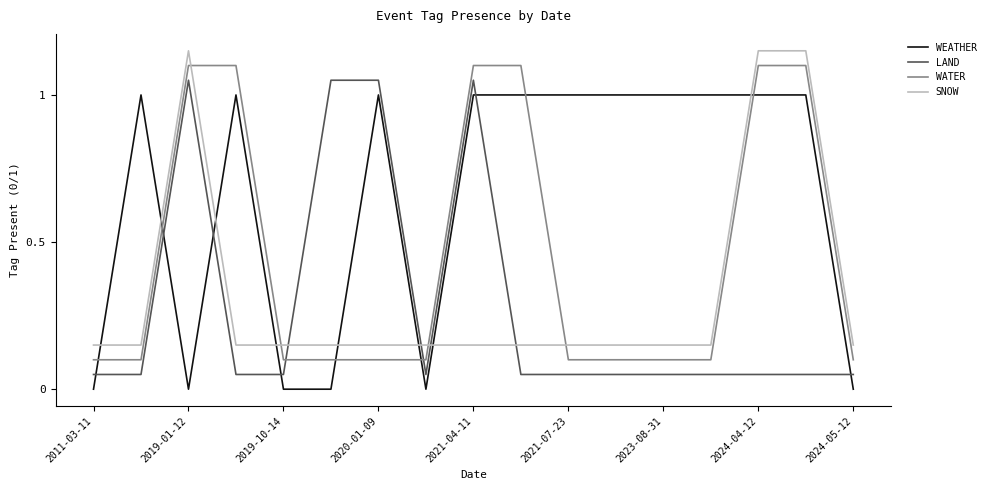

At how many categories does at least one series exceed 0?

17